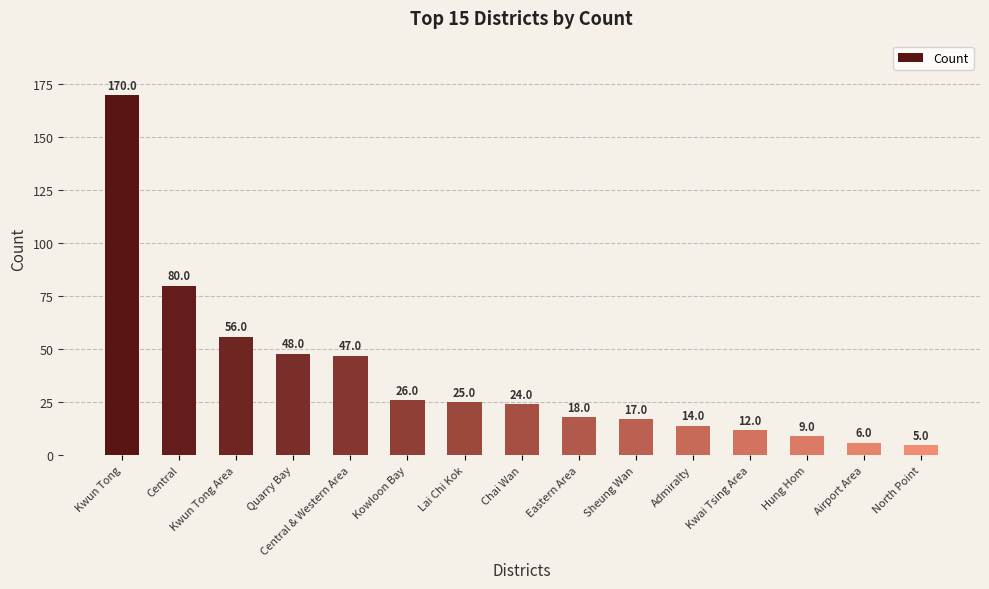

Where does the data first go above 24?

Kwun Tong